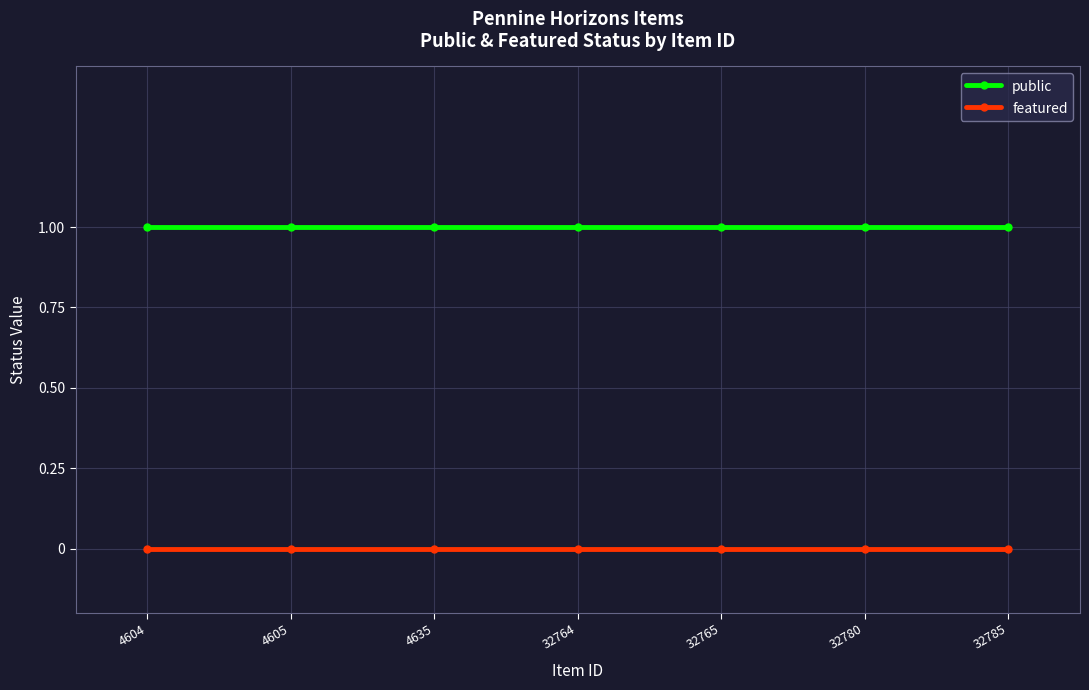

Reading right to left, what are all the values shown in this chart?

public: 1	1	1	1	1	1	1
featured: 0	0	0	0	0	0	0